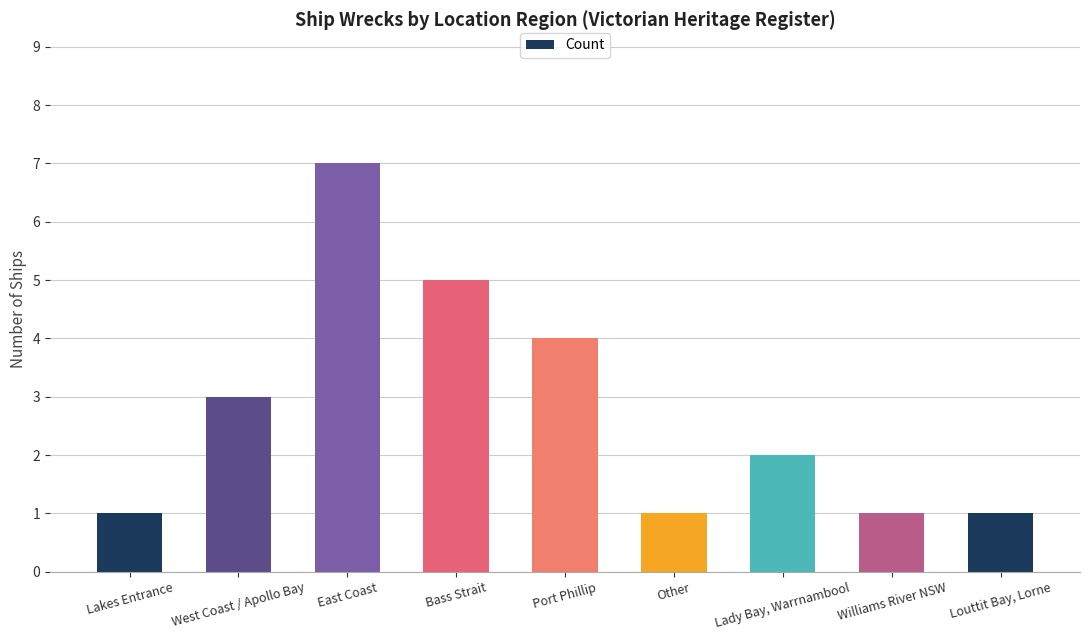

Read the value at Louttit Bay, Lorne.

1